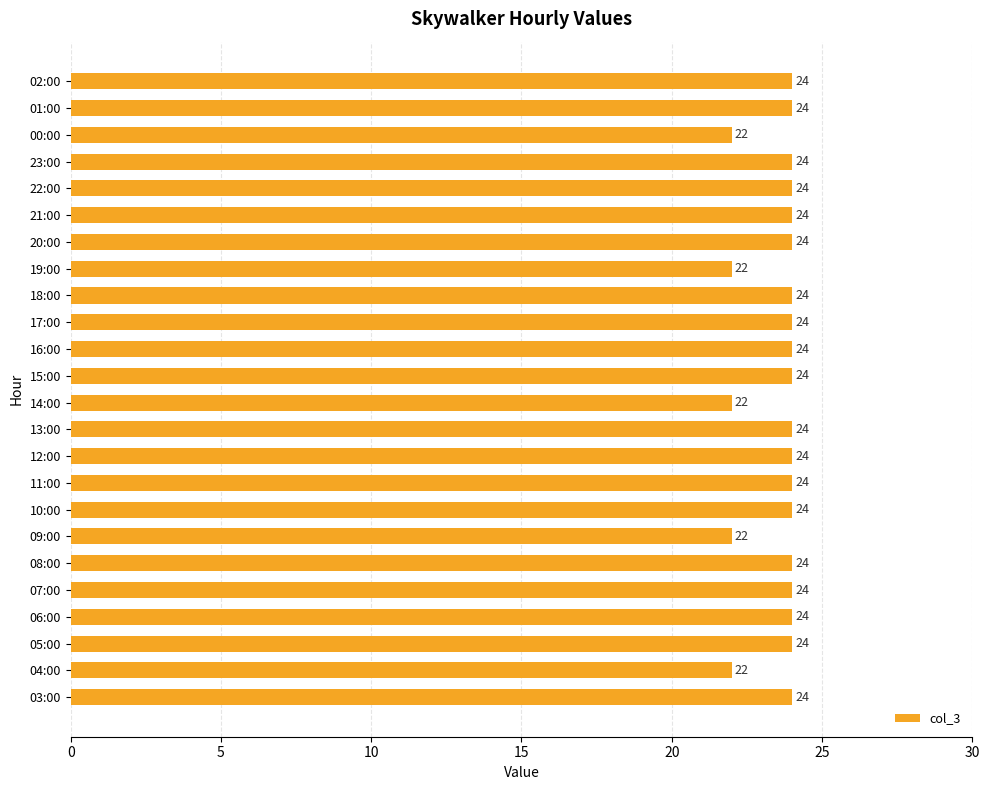

What is the difference between the second highest and second lowest values?

2